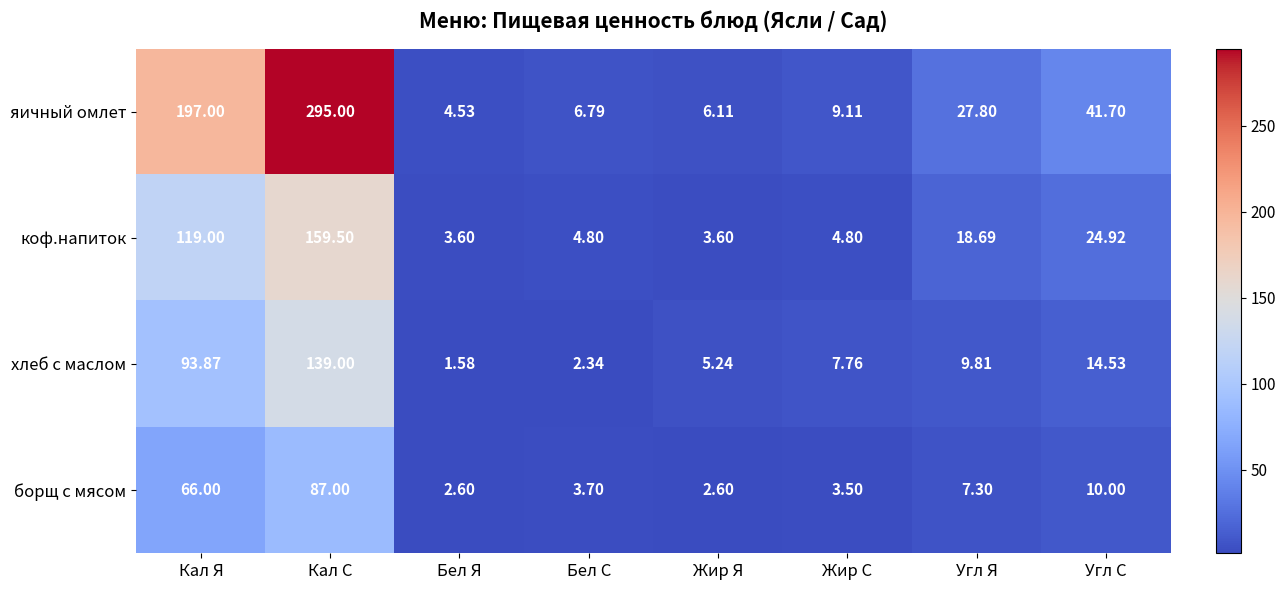

Rank the series by their average value, from lowest to highest.

борщ с мясом, хлеб с маслом, коф.напиток, яичный омлет